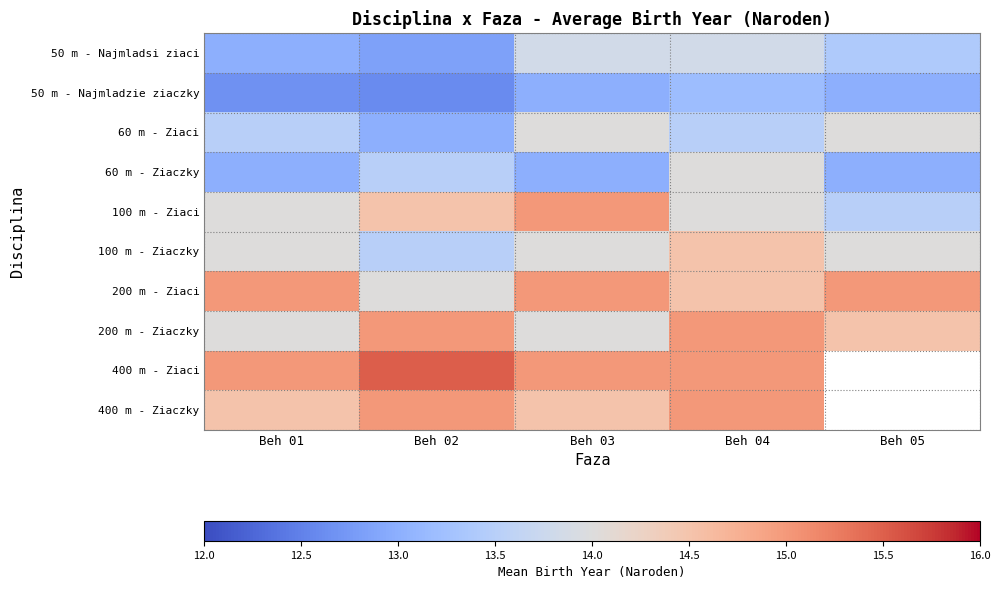

At which category is the sum across all series the highest?

Beh 04